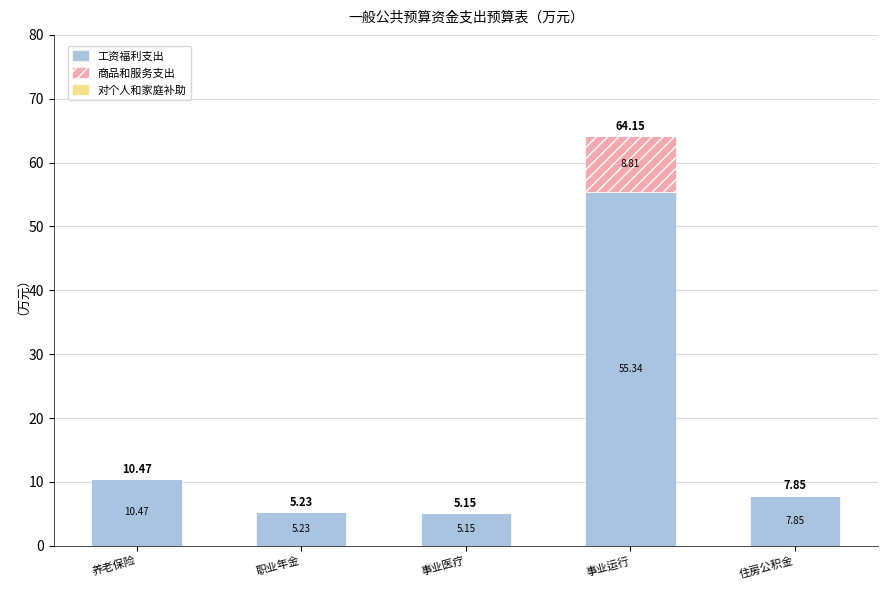

At which label is 工资福利支出 closest to 30?

养老保险